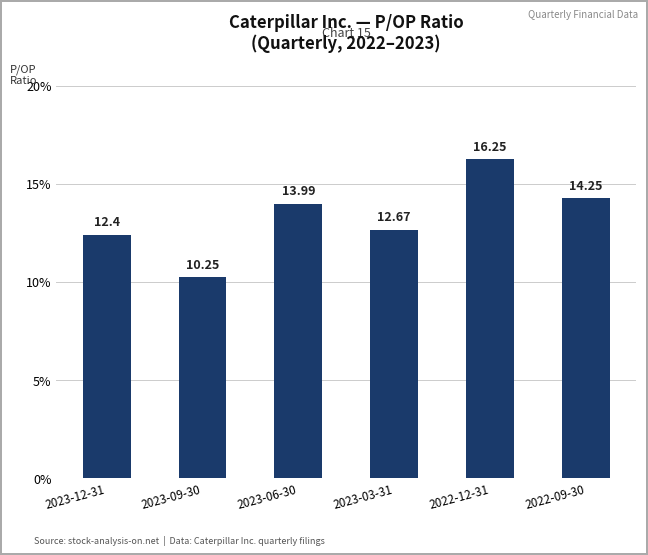

Rank the categories by value from lowest to highest.

2023-09-30, 2023-12-31, 2023-03-31, 2023-06-30, 2022-09-30, 2022-12-31